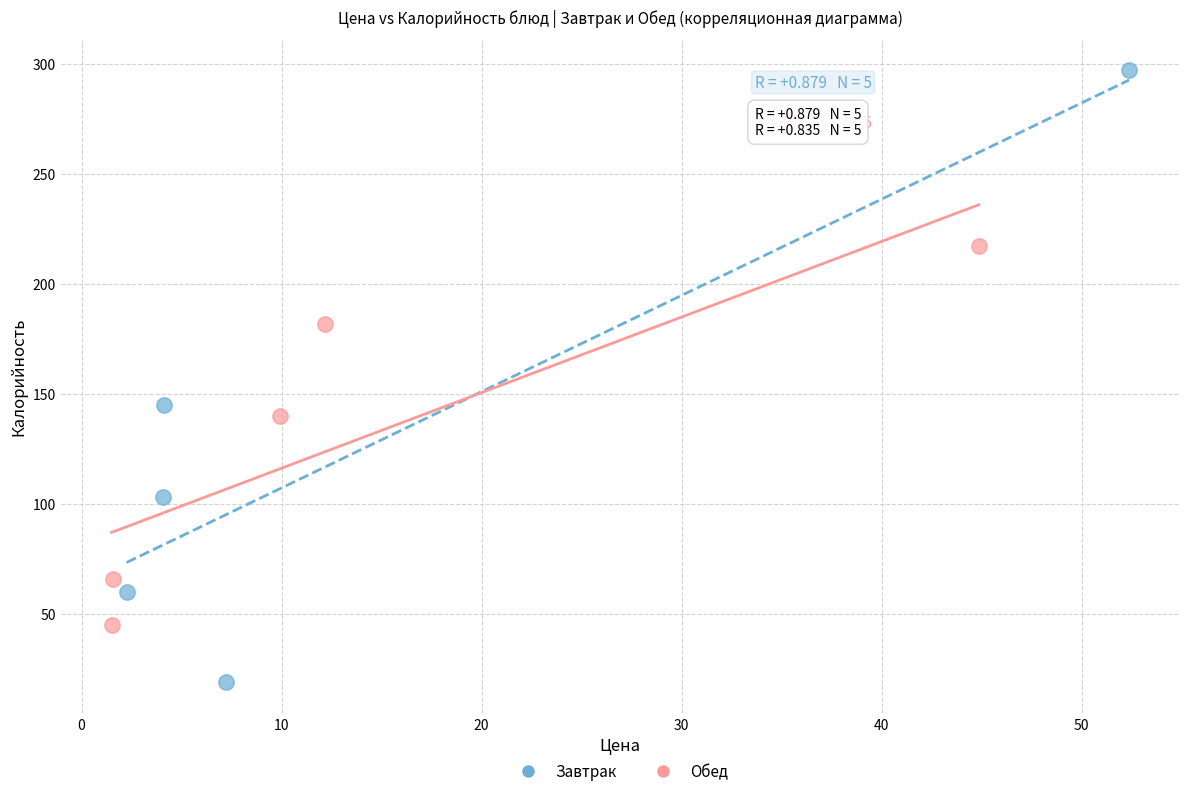

Which series contains the lowest Y value?

Завтрак